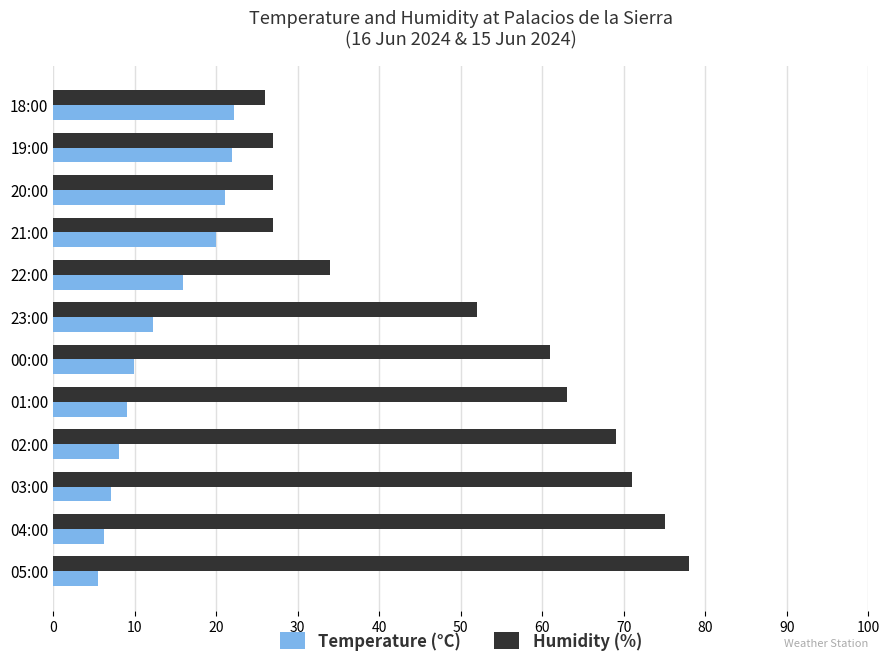

Between 05:00 and 01:00, which series saw the biggest shift?

Humidity (%)